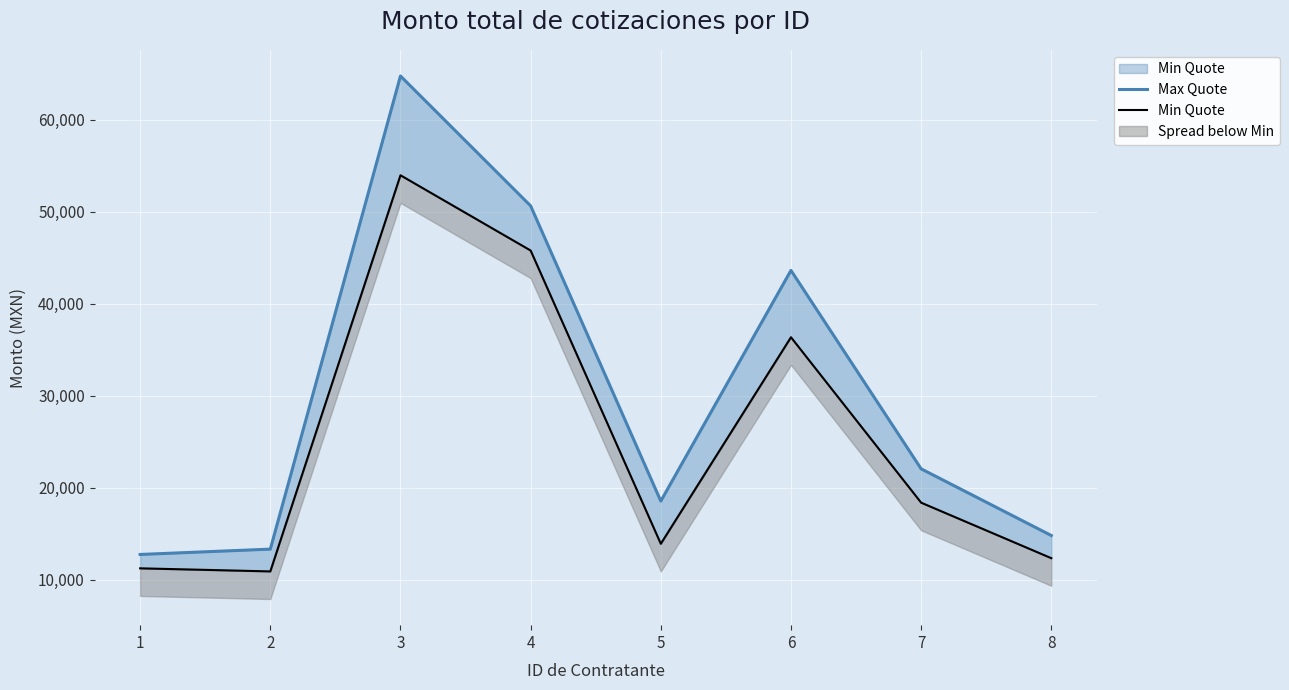

Reading left to right, list all the values displayed in this chart.

Max Quote: 1=12760.0	2=13338.2	3=64750.0	4=50636.3	5=18560.0	6=43626.0	7=22063.0	8=14820.0
Min Quote: 1=11252.0	2=10917.9	3=53962.0	4=45785.1	5=13920.0	6=36360.0	7=18387.0	8=12356.0